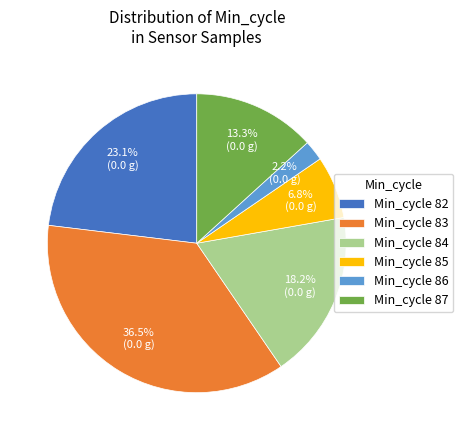

What is the smallest slice in the pie chart?

Min_cycle 86